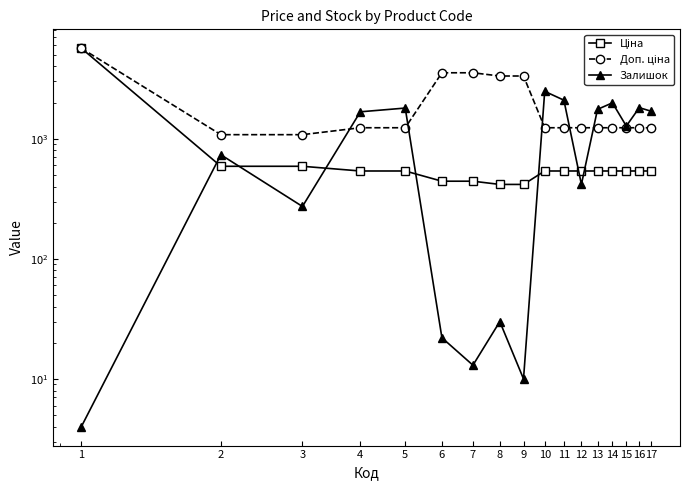

Reading right to left, transcribe all the data shown in this chart.

Ціна: 17=539.0	16=539.0	15=539.0	14=539.0	13=539.0	12=539.0	11=539.0	10=539.0	9=416.6	8=416.6	7=443.1	6=443.1	5=539.0	4=539.0	3=589.9	2=589.9	1=5673.8
Доп. ціна: 17=1235.4	16=1235.4	15=1235.4	14=1235.4	13=1235.4	12=1235.4	11=1235.4	10=1235.4	9=3332.5	8=3332.5	7=3545.0	6=3545.0	5=1235.4	4=1235.4	3=1081.7	2=1081.7	1=5673.8
Залишок: 17=1692.0	16=1816.0	15=1276.0	14=1992.0	13=1757.0	12=417.0	11=2096.0	10=2483.0	9=10.0	8=30.0	7=13.0	6=22.0	5=1802.0	4=1677.0	3=273.0	2=736.0	1=4.0